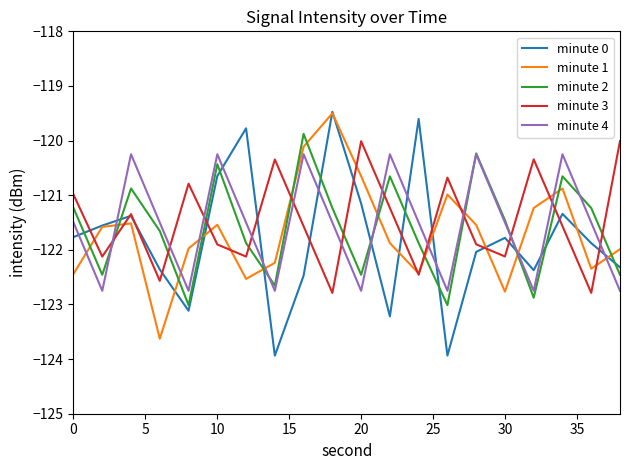

What is the minimum value shown in the chart?

-123.9